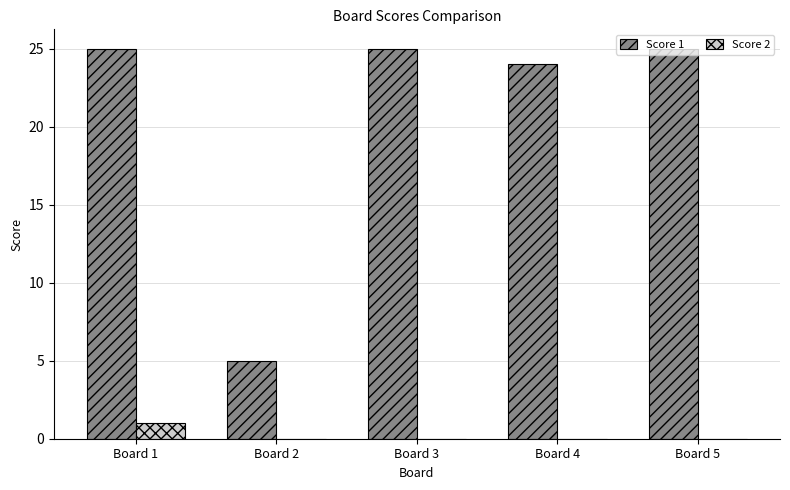

What is the total value across all series at Board 4?

24